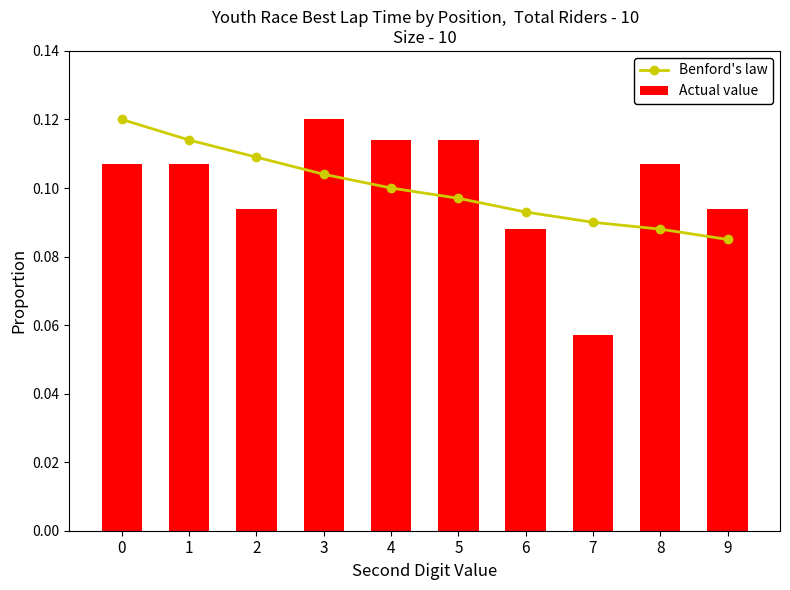

Which series has the largest range (max minus min)?

Actual value